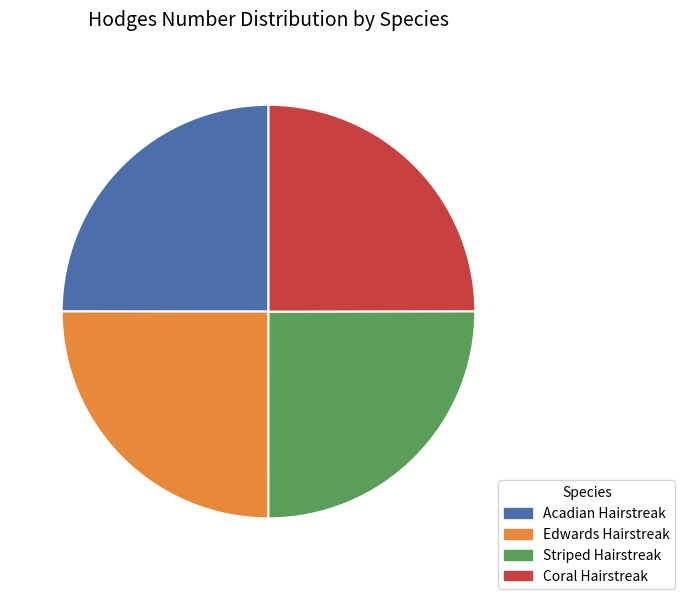

The Coral Hairstreak slice represents 25% of the pie. True or false?

True